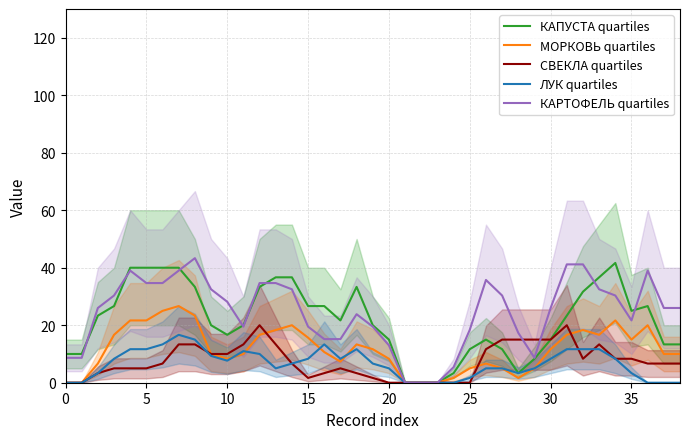

What is the label of the 14th point from the right?

25